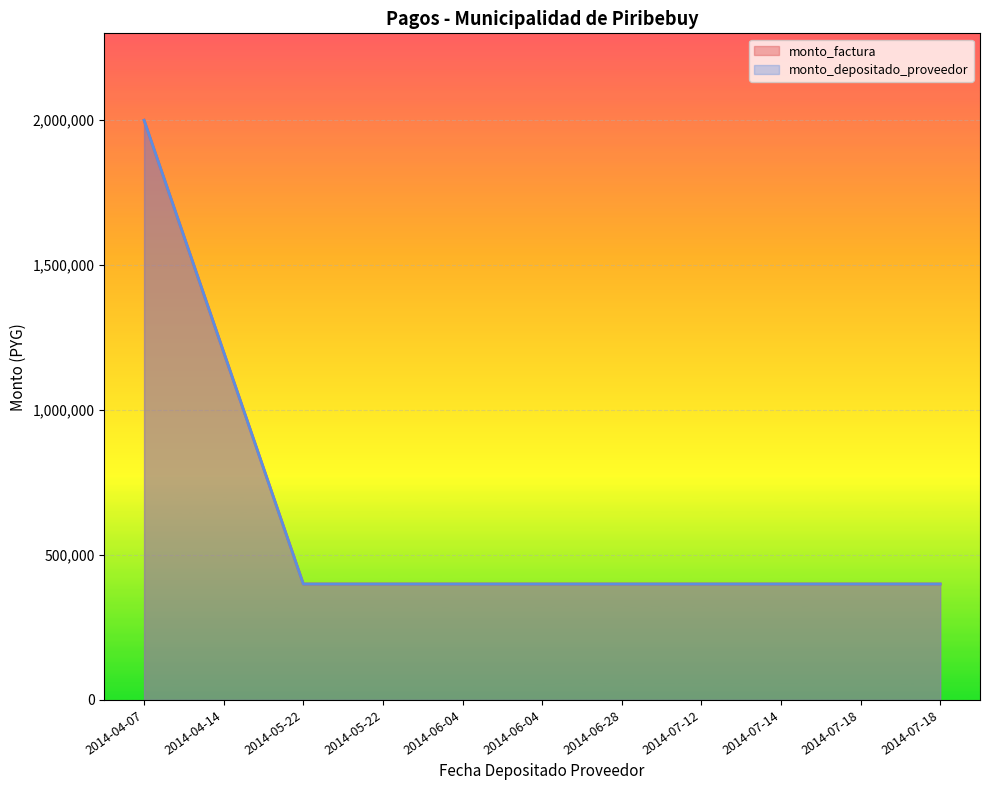

Which category has the lowest value in the monto_depositado_proveedor series?

2014-05-22